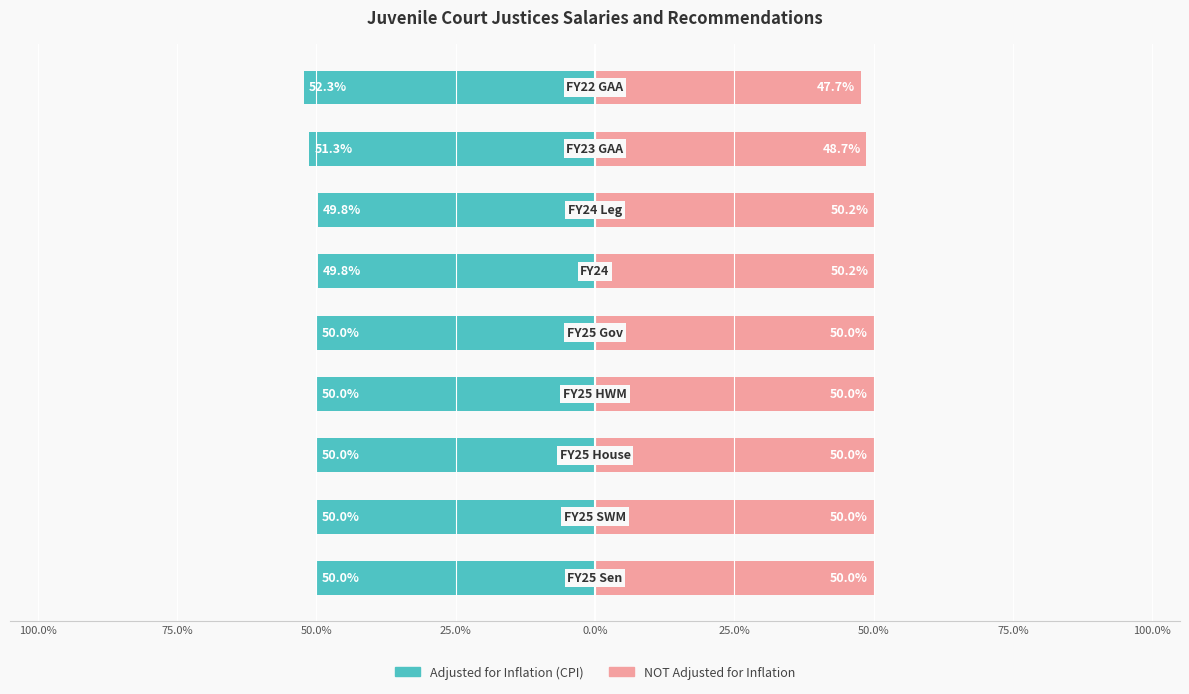

At 25.0%, list the series in order from largest to smallest.

NOT Adjusted for Inflation, Adjusted for Inflation (CPI)